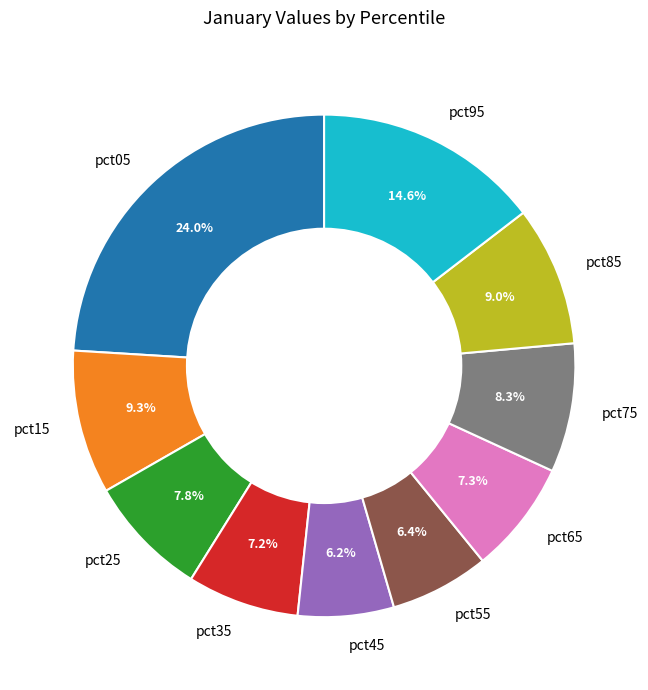

To the nearest percent, what is the combined percentage of pct15 and pct85?

18%